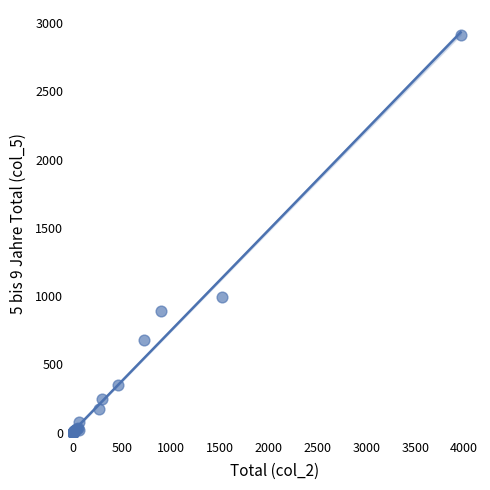

What Y value in the scatter plot is closest to 1457?

993